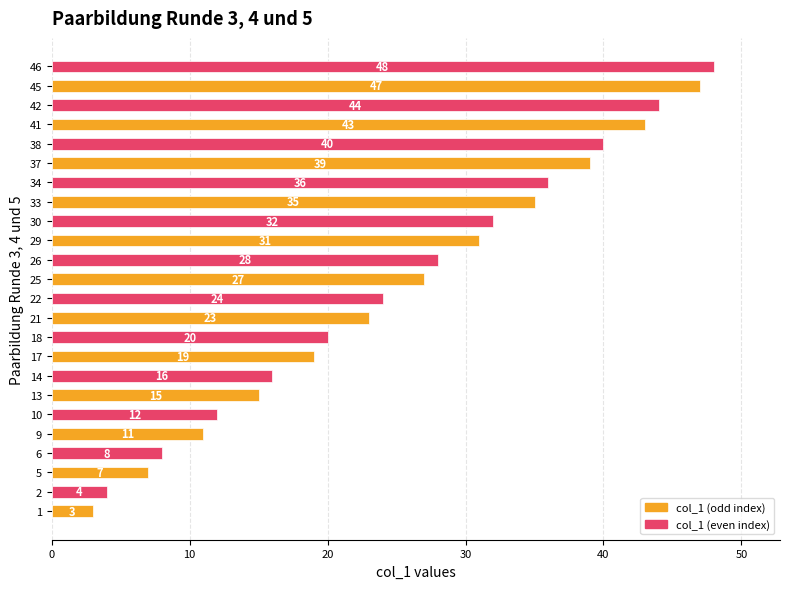

Reading bottom to top, extract all data points from this chart.

3	4	7	8	11	12	15	16	19	20	23	24	27	28	31	32	35	36	39	40	43	44	47	48